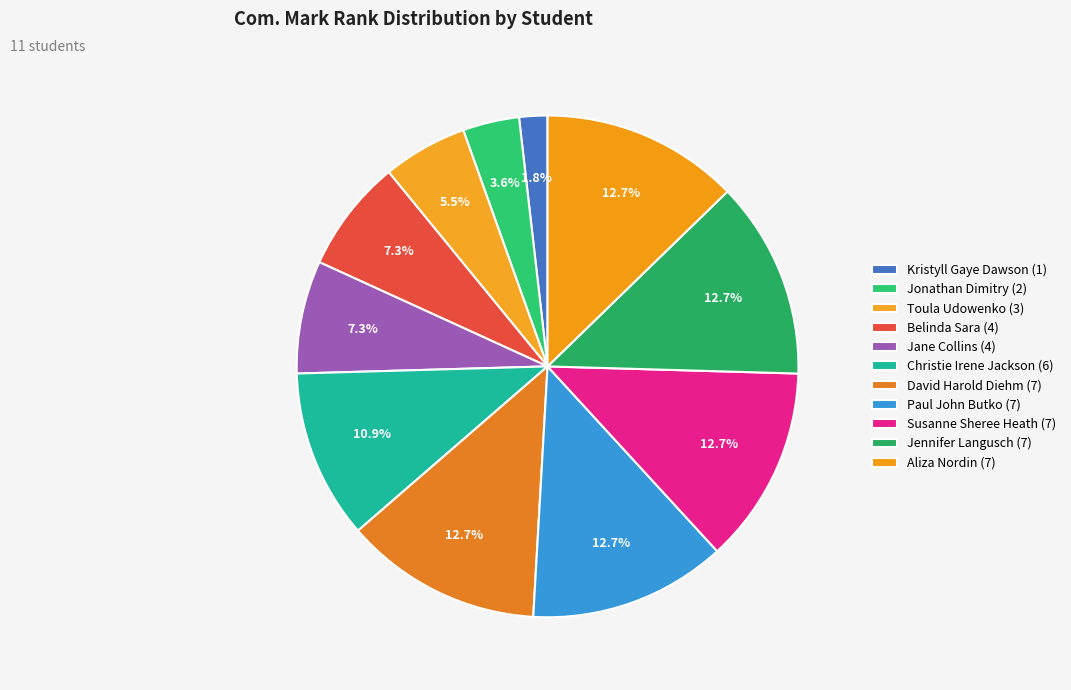

To the nearest percent, what is the average slice percentage?

9%